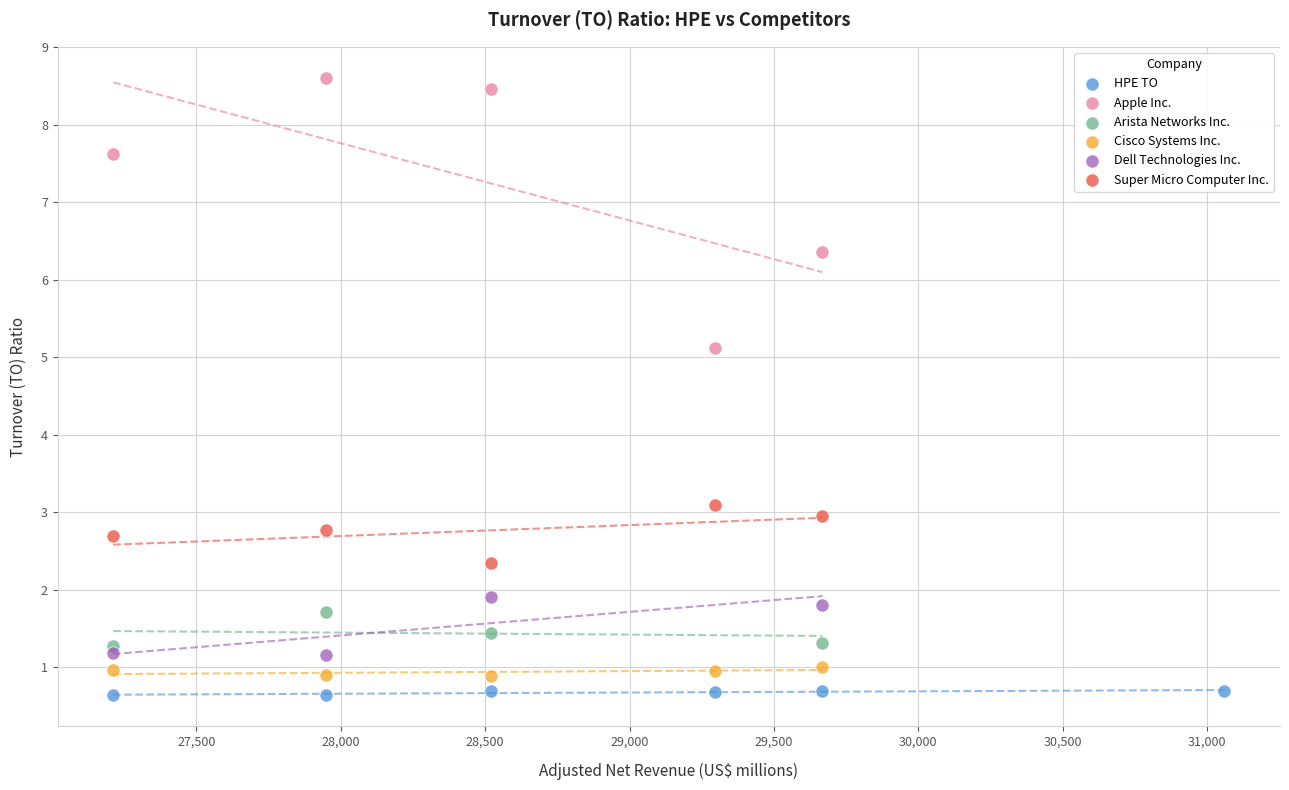

Which series contains the highest Y value?

Apple Inc.